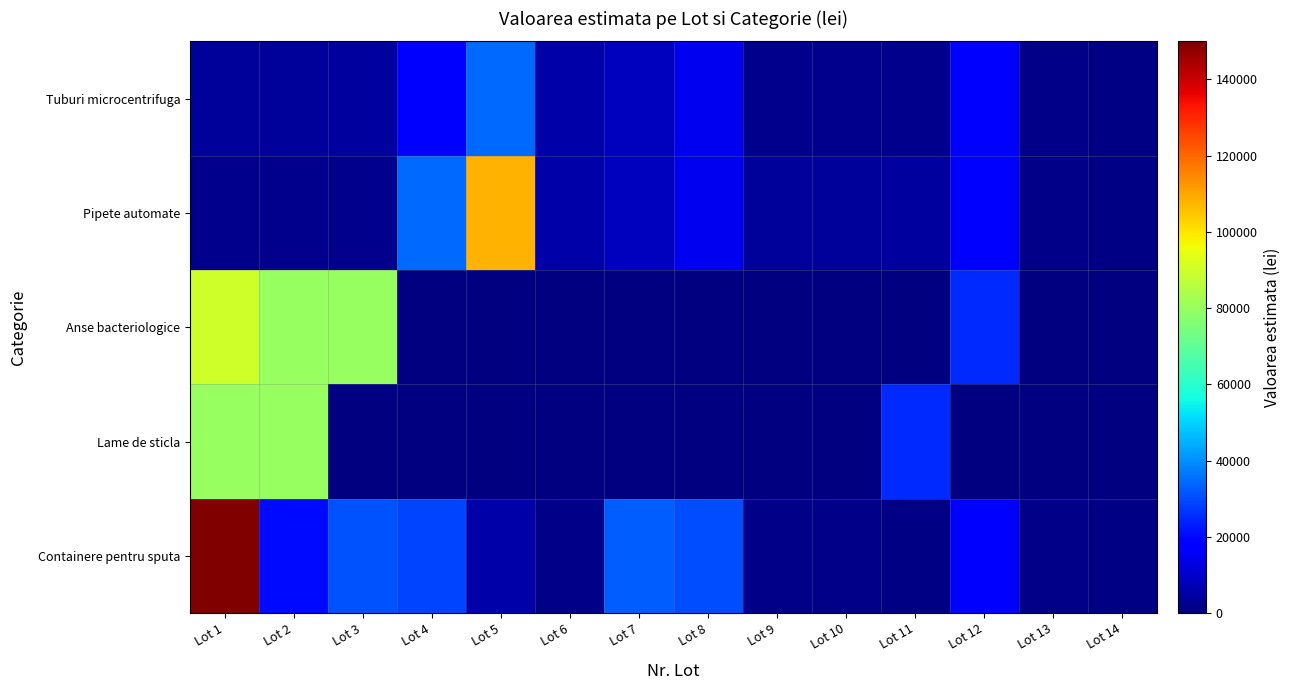

Reading left to right, extract all data points from this chart.

Containere pentru sputa: Lot 1=150000.0	Lot 2=20000.0	Lot 3=30706.7	Lot 4=28800.0	Lot 5=5740.0	Lot 6=1513.3	Lot 7=32637.6	Lot 8=30074.4	Lot 9=1514.5	Lot 10=1283.5	Lot 11=862.5	Lot 12=17291.7	Lot 13=1290.0	Lot 14=1110.0
Lame de sticla: Lot 1=80000.0	Lot 2=80000.0	Lot 3=90.0	Lot 4=35.0	Lot 5=8.0	Lot 6=80.0	Lot 7=80.0	Lot 8=130.0	Lot 9=35.0	Lot 10=25.0	Lot 11=25000.0	Lot 12=20.0	Lot 13=15.0	Lot 14=15.0
Anse bacteriologice: Lot 1=90000.0	Lot 2=80000.0	Lot 3=80000.0	Lot 4=90.0	Lot 5=35.0	Lot 6=8.0	Lot 7=80.0	Lot 8=80.0	Lot 9=130.0	Lot 10=35.0	Lot 11=25.0	Lot 12=25000.0	Lot 13=20.0	Lot 14=15.0
Pipete automate: Lot 1=2285.7	Lot 2=2285.7	Lot 3=1904.7	Lot 4=34100.0	Lot 5=108333.3	Lot 6=5280.0	Lot 7=8333.3	Lot 8=14925.0	Lot 9=3600.0	Lot 10=3600.0	Lot 11=4500.0	Lot 12=16575.0	Lot 13=1290.0	Lot 14=1110.0
Tuburi microcentrifuga: Lot 1=3600.0	Lot 2=3600.0	Lot 3=4500.0	Lot 4=16575.0	Lot 5=34100.0	Lot 6=5280.0	Lot 7=8333.3	Lot 8=14925.0	Lot 9=2285.7	Lot 10=2285.7	Lot 11=1904.7	Lot 12=17291.7	Lot 13=1290.0	Lot 14=1110.0